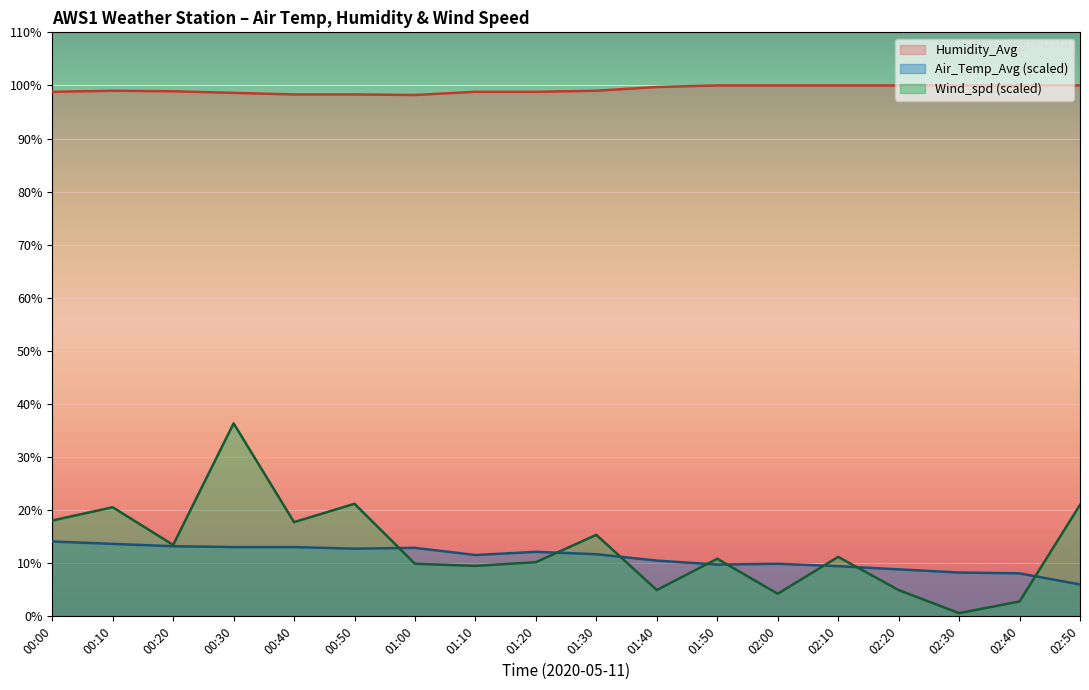

What is the average value of the Humidity_Avg series?

99.2